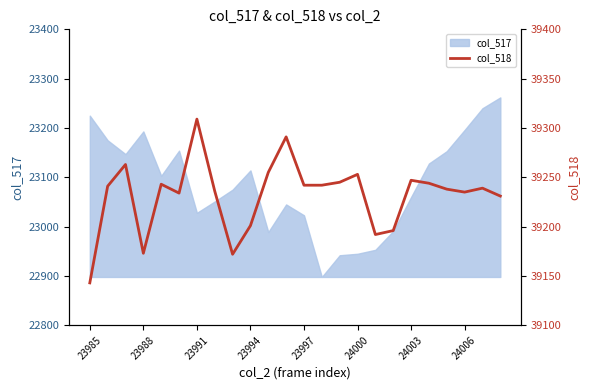

True or false: the data has more than 0 interior local peaks.

True